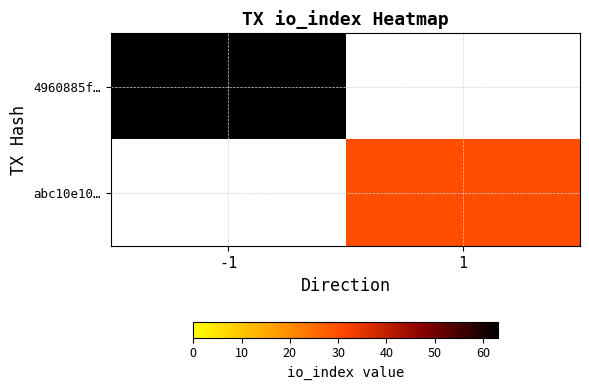

What is the smallest value displayed?

30.0